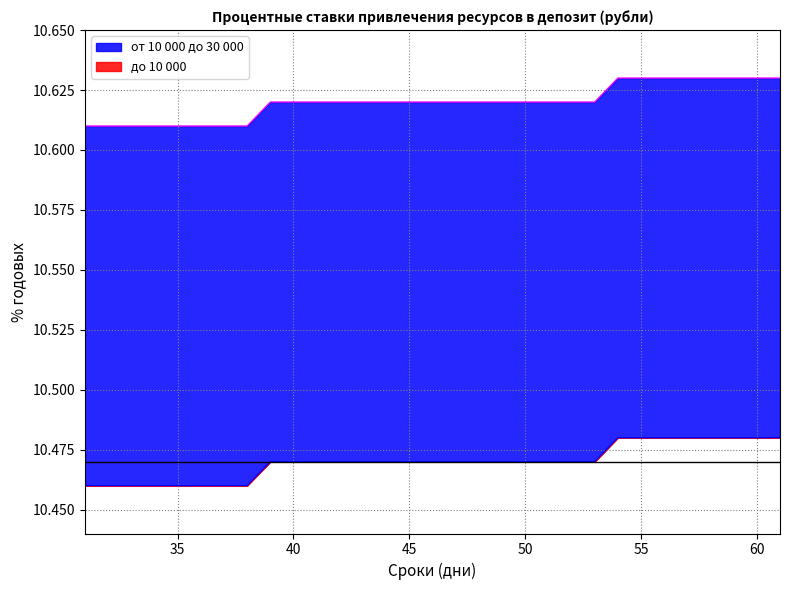

What is the value of the от 10 000 до 30 000 point at the 28th from the left?

10.5